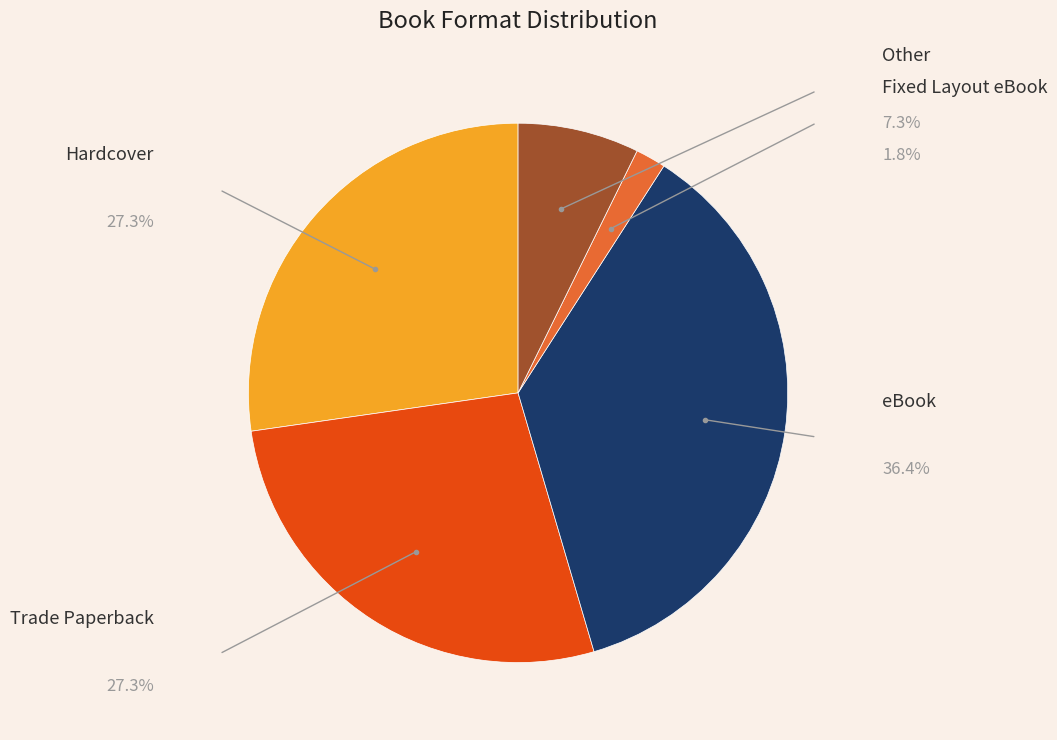

Is there any slice that represents more than half of the pie?

No